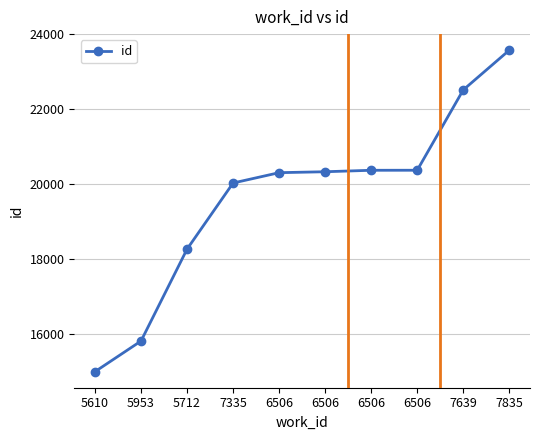

Which has a higher value, 7335 or 6506?

6506